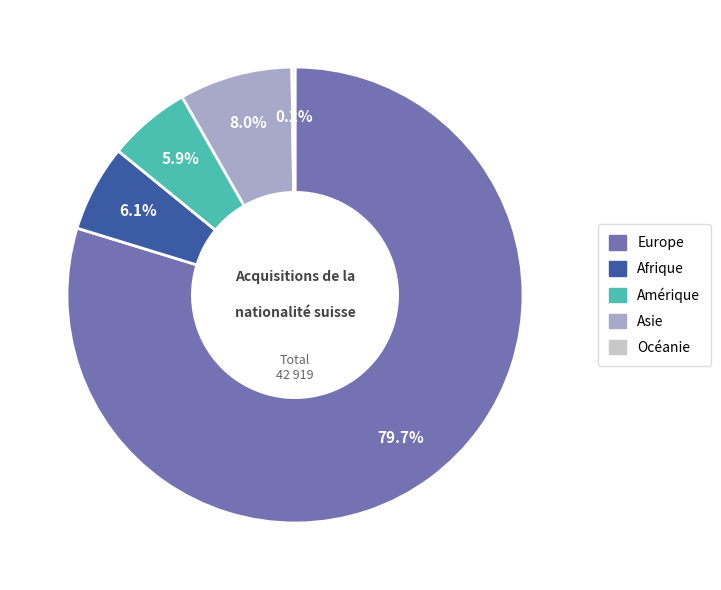

Which slice is the largest?

Europe